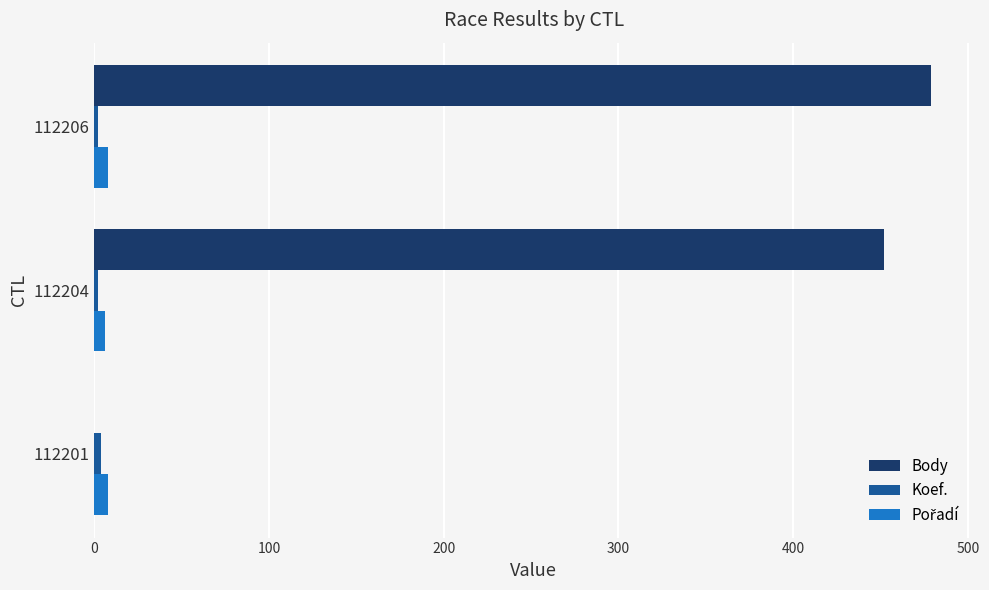

Which series has the largest total across all categories?

Body